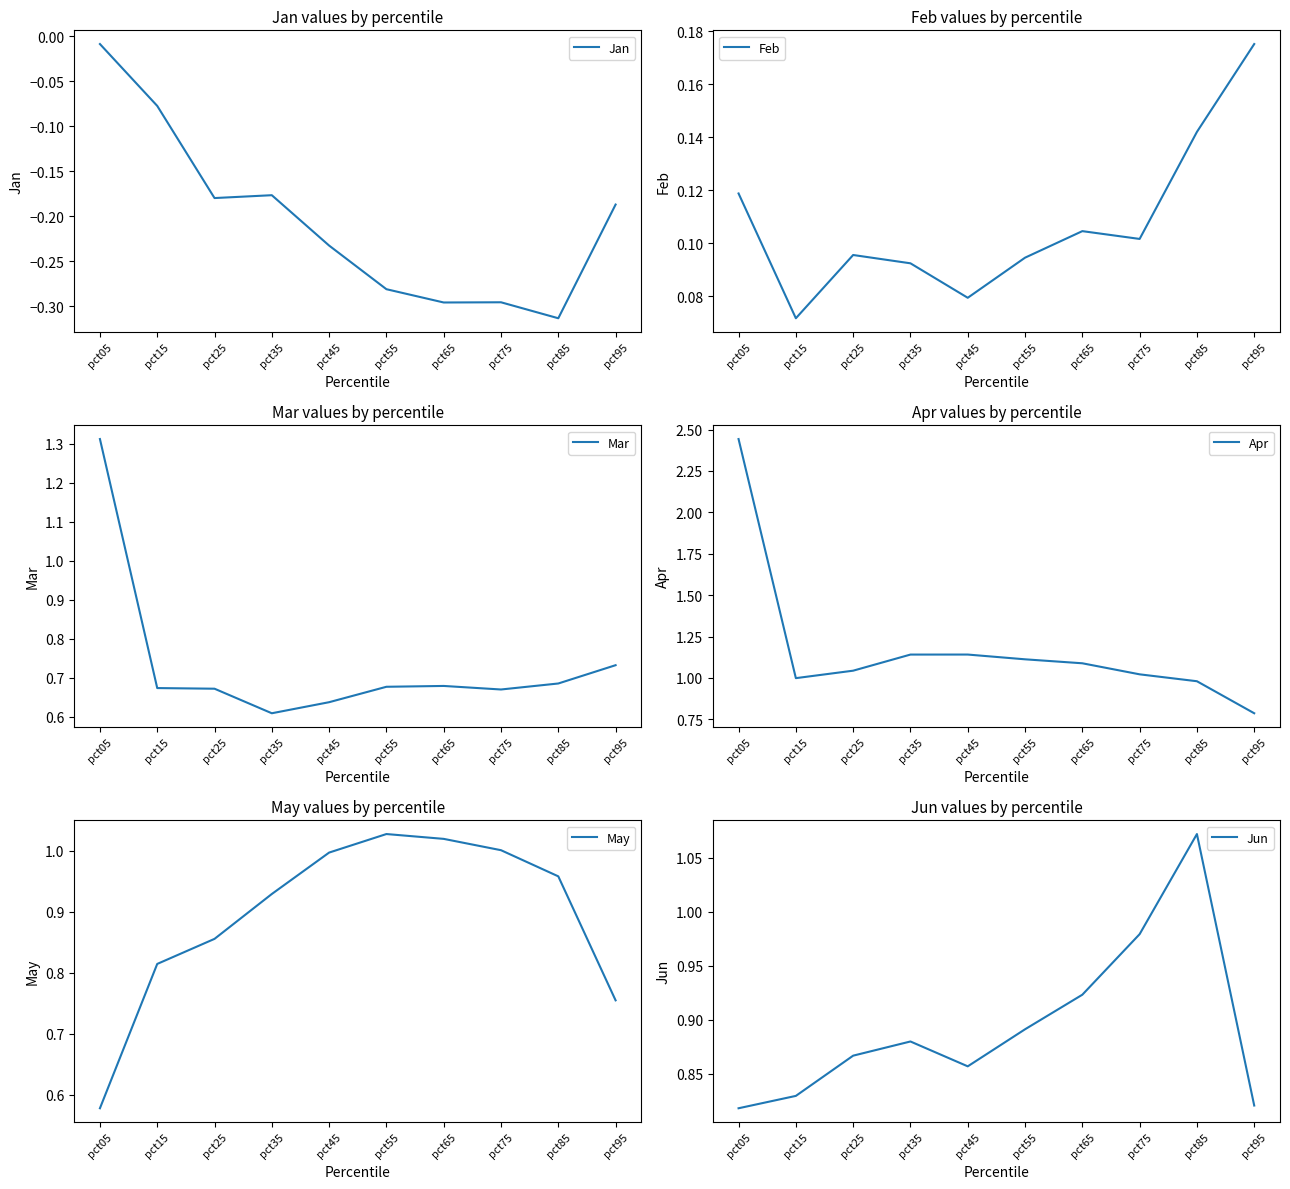

Rank the categories by Apr value from highest to lowest.

pct05, pct45, pct35, pct55, pct65, pct25, pct75, pct15, pct85, pct95